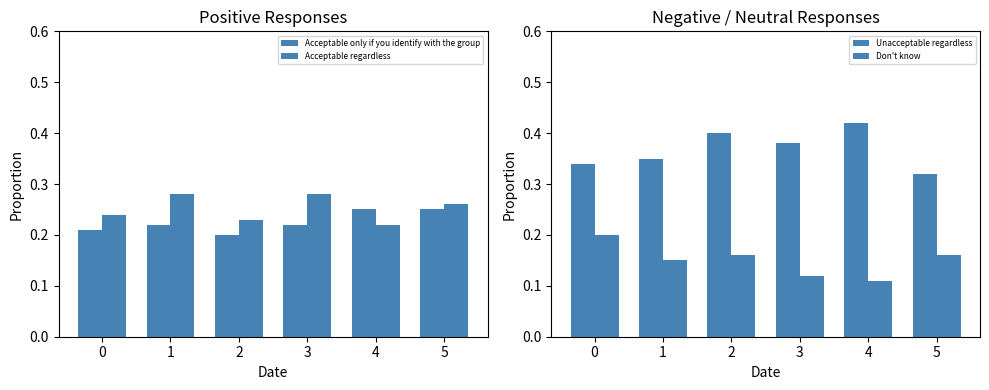

Between 3 and 4, which series saw the biggest shift?

Acceptable regardless